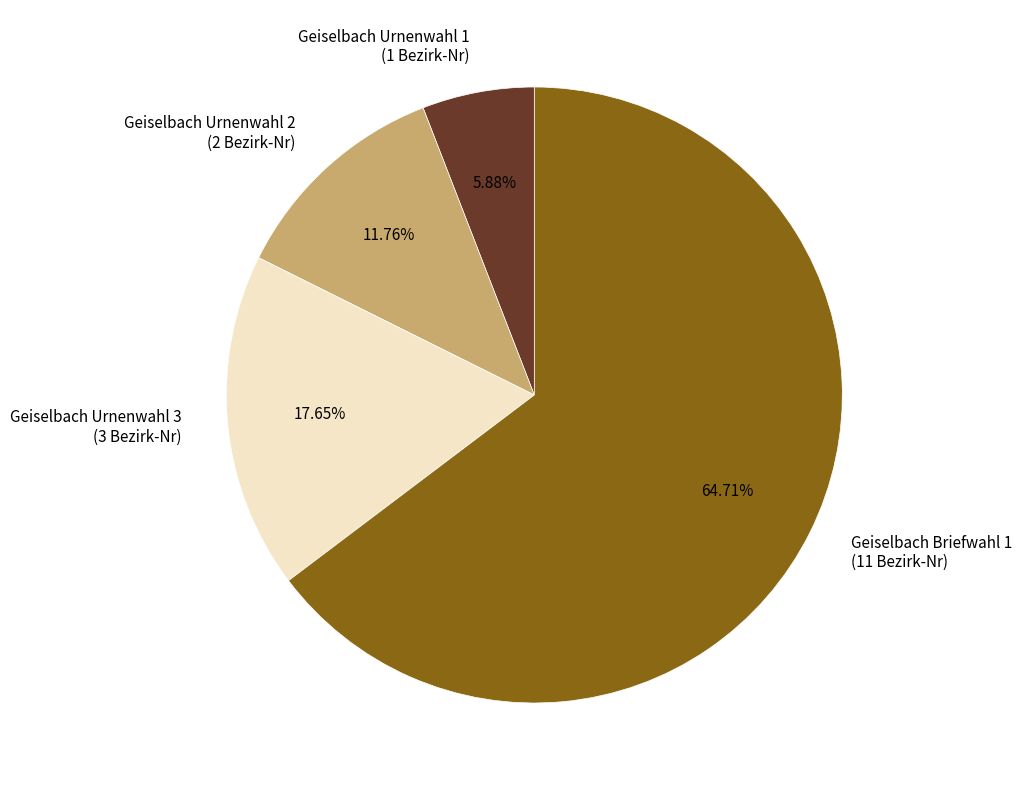

To the nearest percent, what is the combined percentage of Geiselbach Urnenwahl 1 and Geiselbach Briefwahl 1?

71%